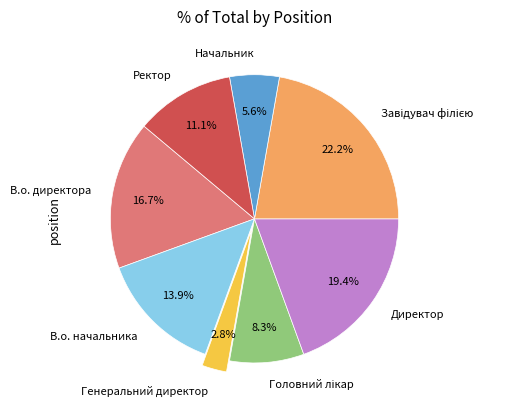

Which slice is the smallest?

Генеральний директор